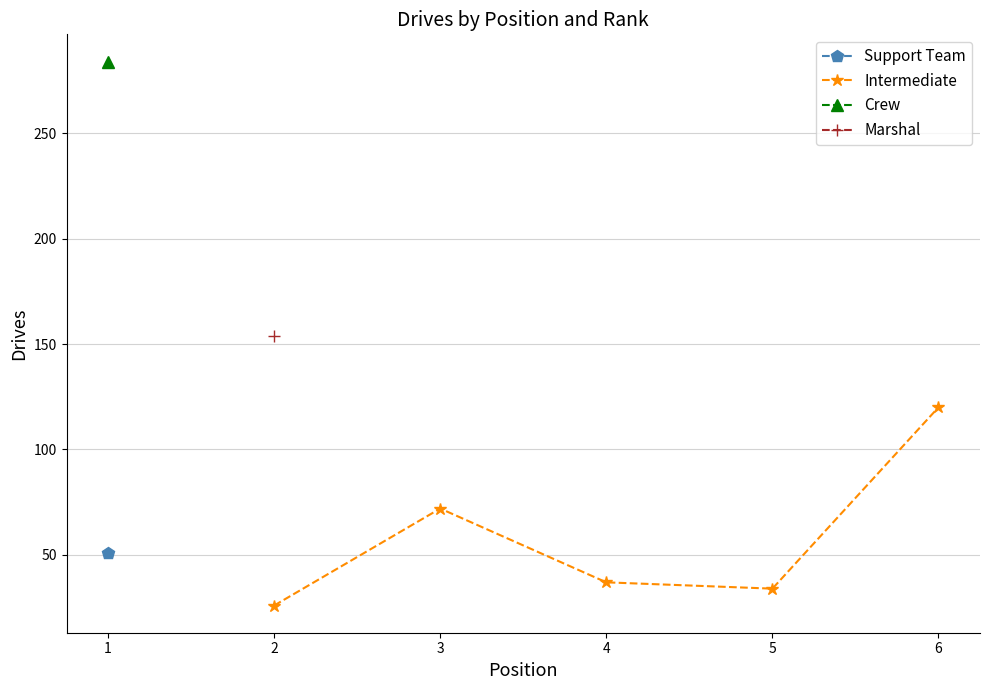

What is the average value?

58